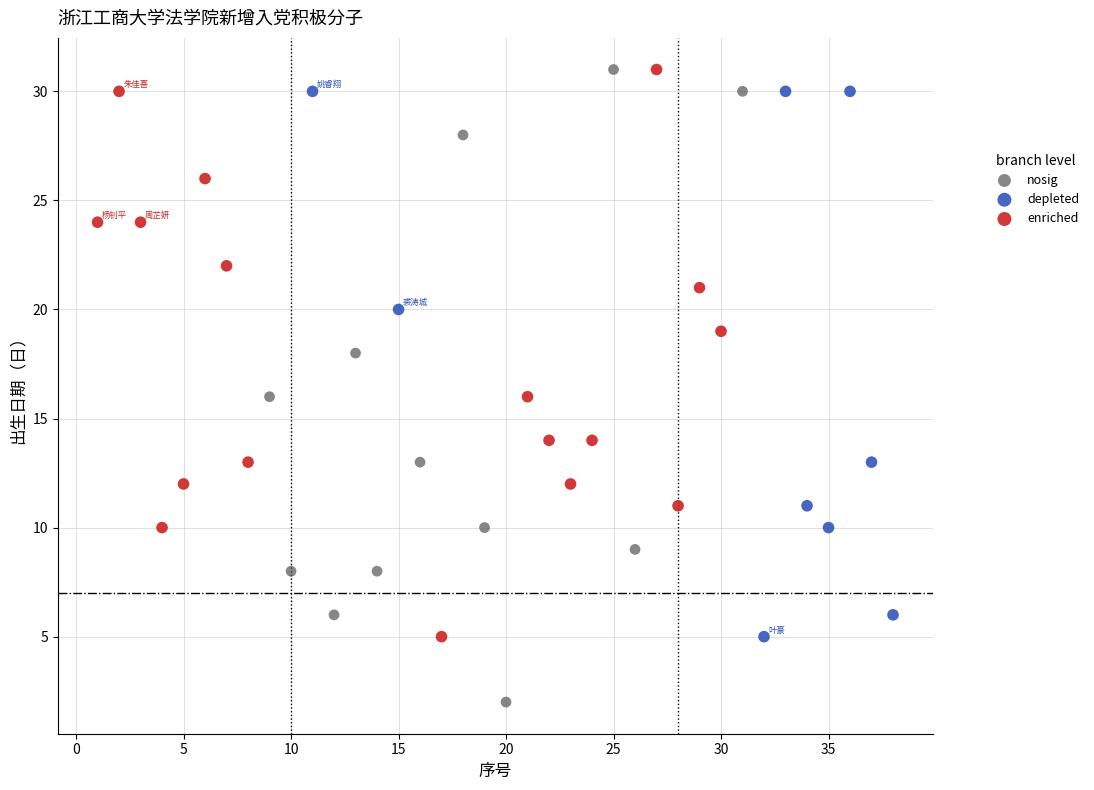

What are all the series names shown in the legend?

nosig, depleted, enriched